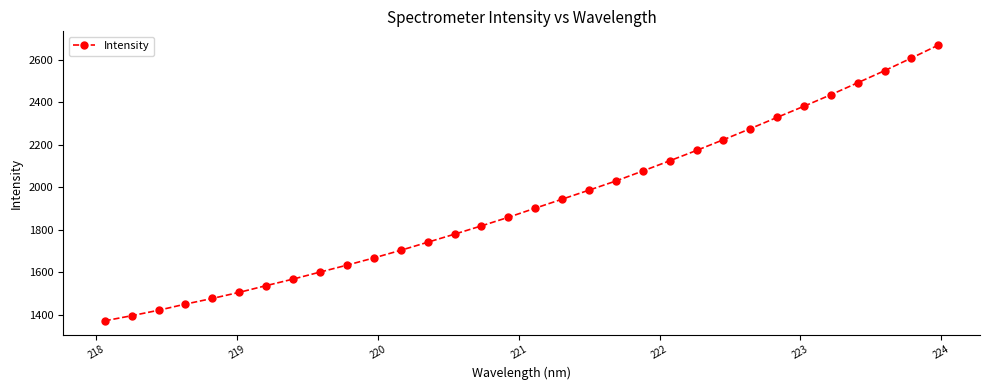

How many lines are shown in the chart?

1